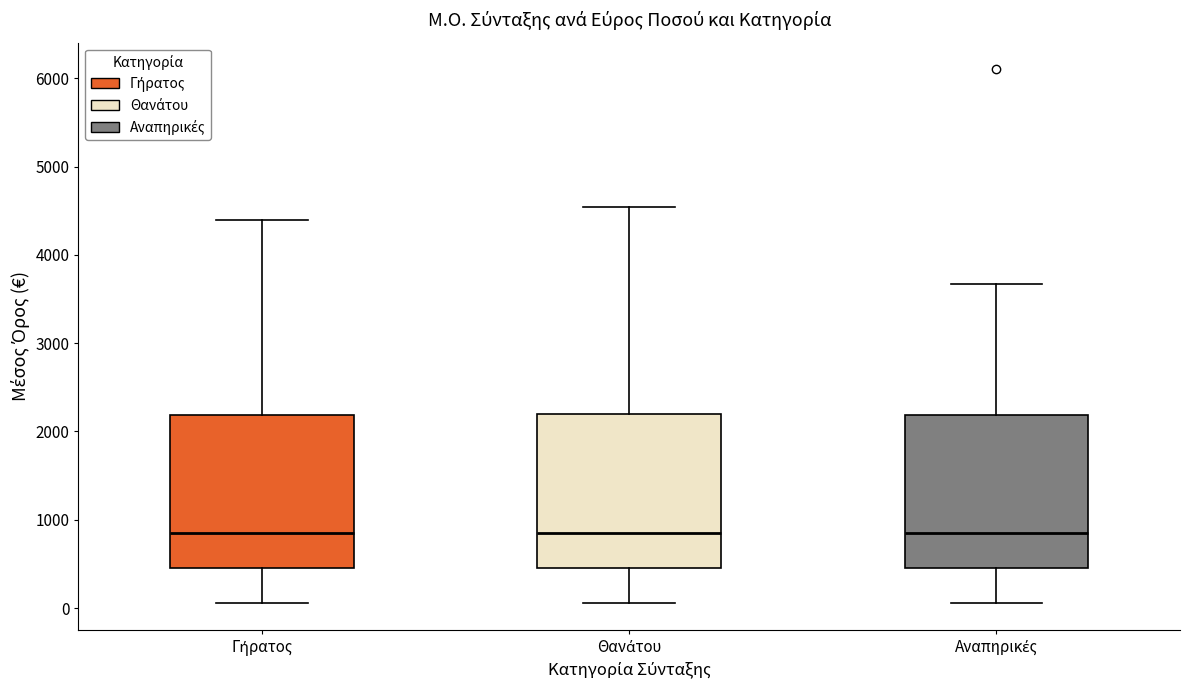

Where is the lower edge of the box for Γήρατος on the y-axis? The values are not printed on the chart, so give them approximately, as read against the axis.

500